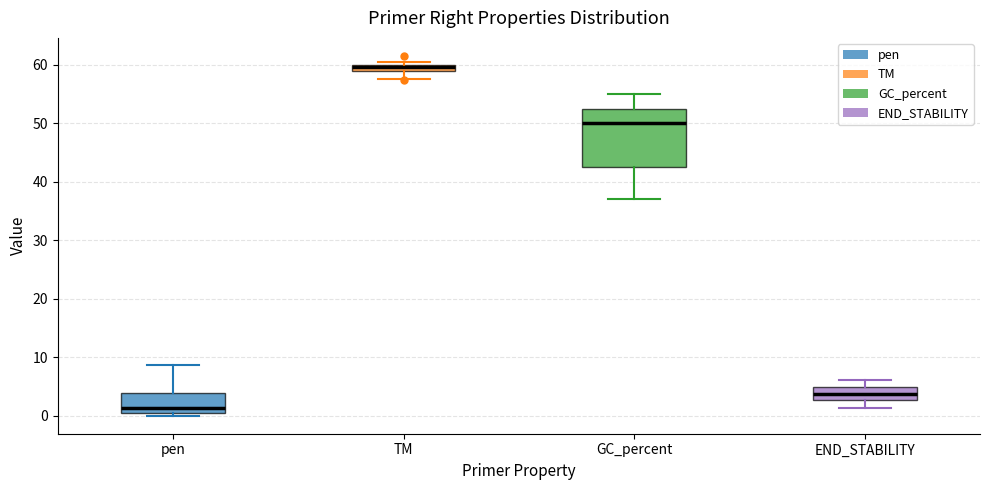

Where does the upper whisker of the box for END_STABILITY end on the y-axis? The values are not printed on the chart, so give them approximately, as read against the axis.

6